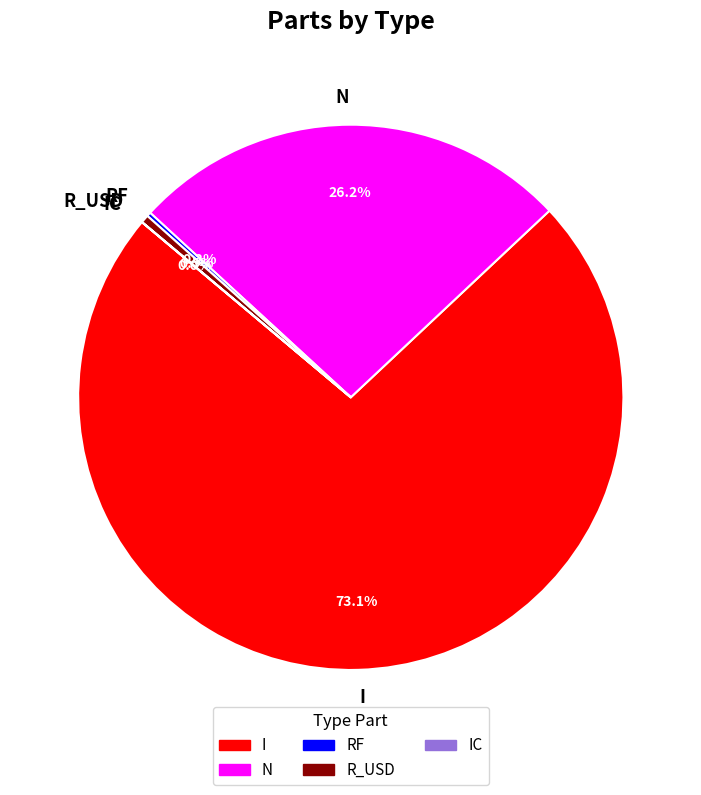

The N slice represents 16% of the pie. True or false?

False